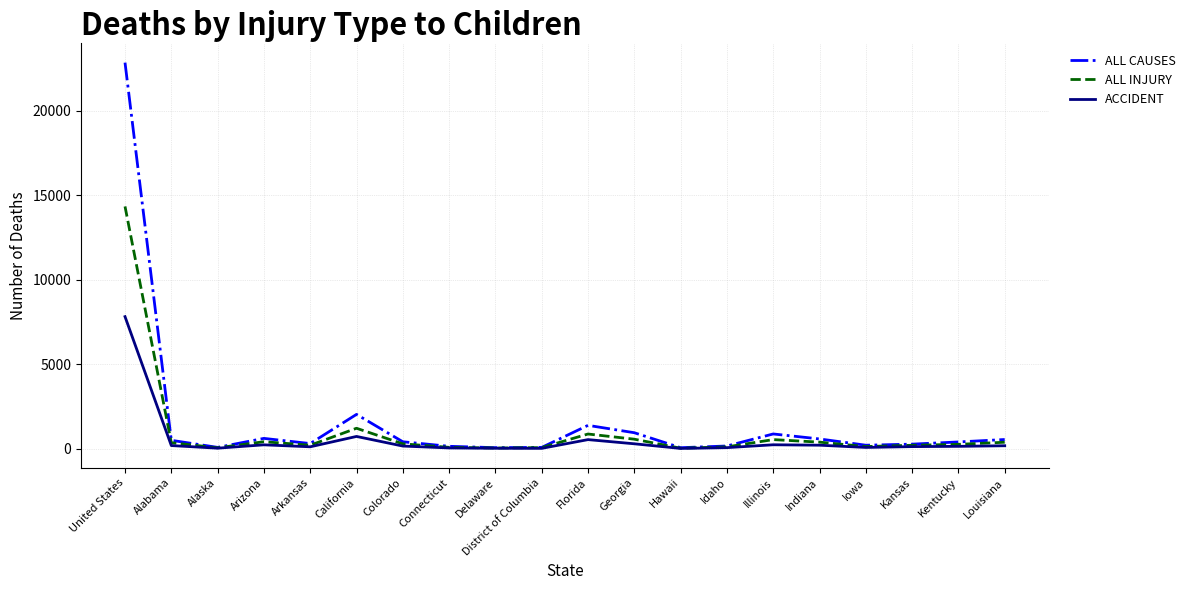

At which label does ACCIDENT reach its peak?

United States